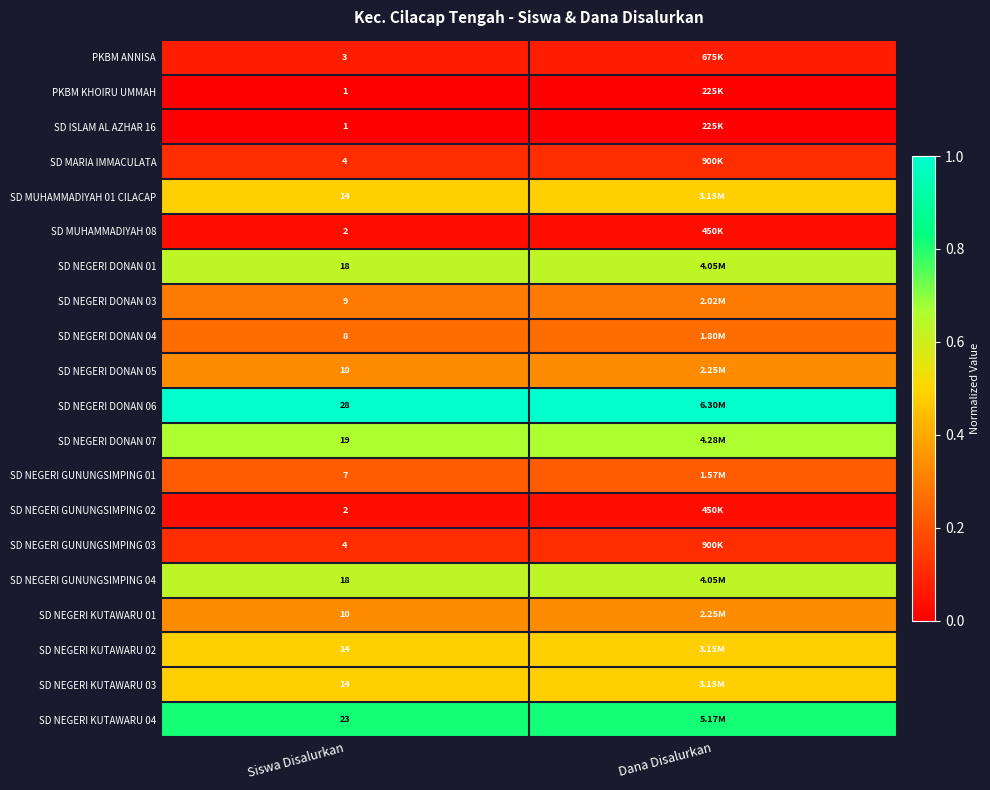

Is the value of SD NEGERI DONAN 01 at Siswa Disalurkan greater than the value of SD NEGERI KUTAWARU 01 at Siswa Disalurkan?

Yes